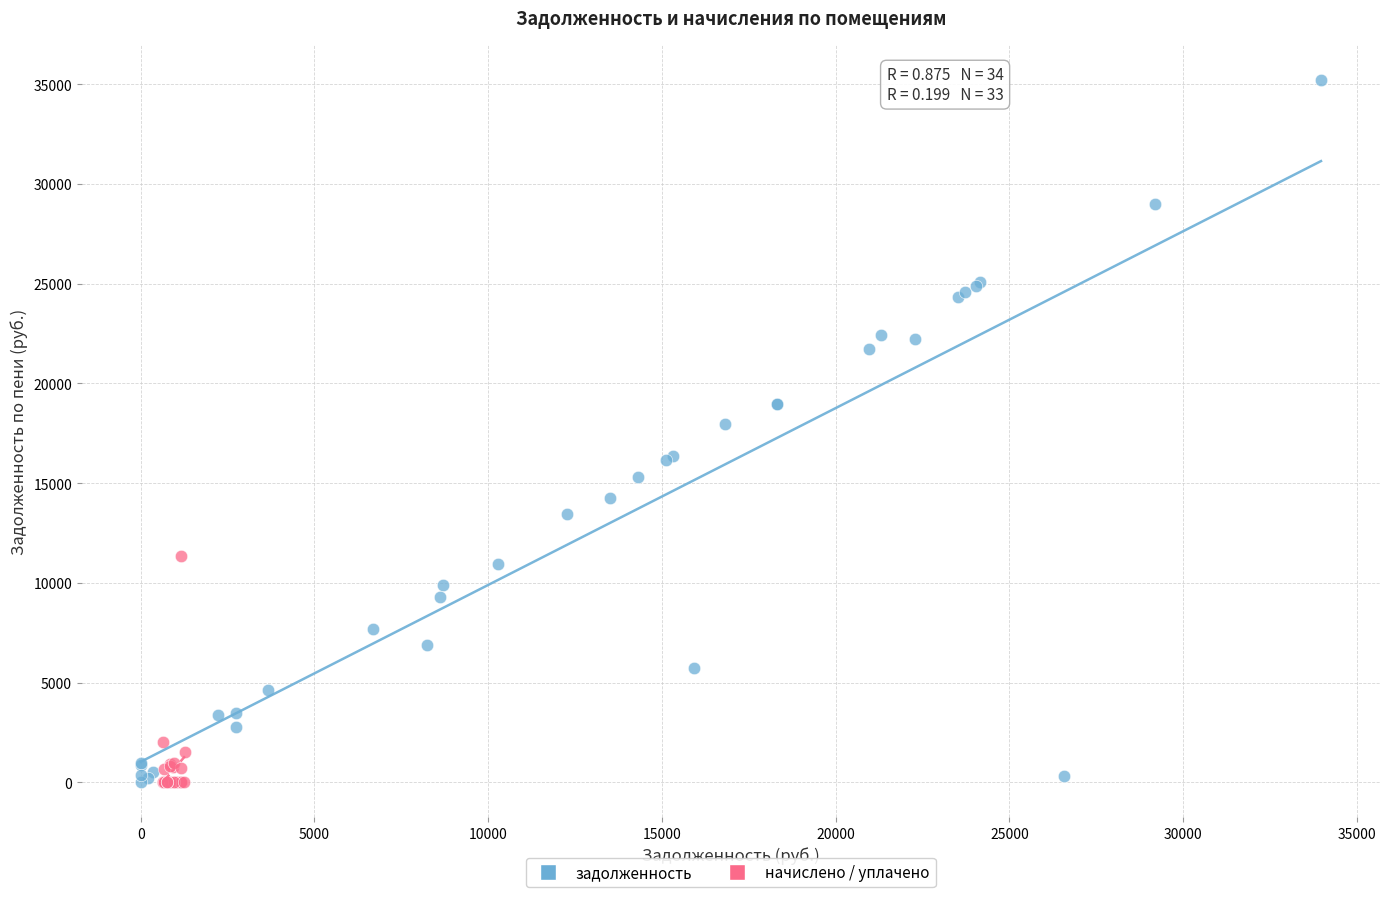

Which series reaches the maximum Y coordinate?

задолженность